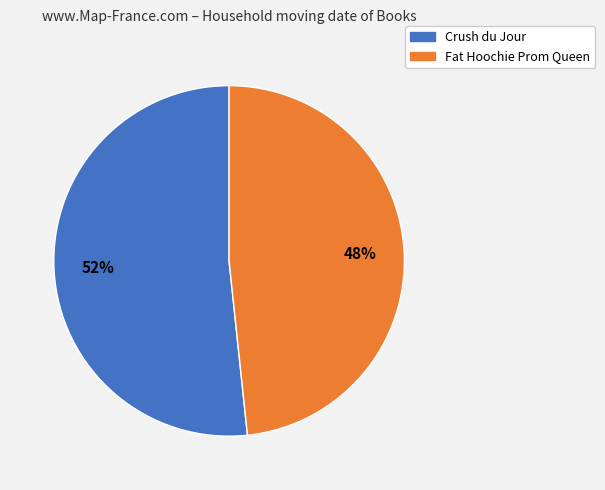

Count the number of slices in the pie.

2